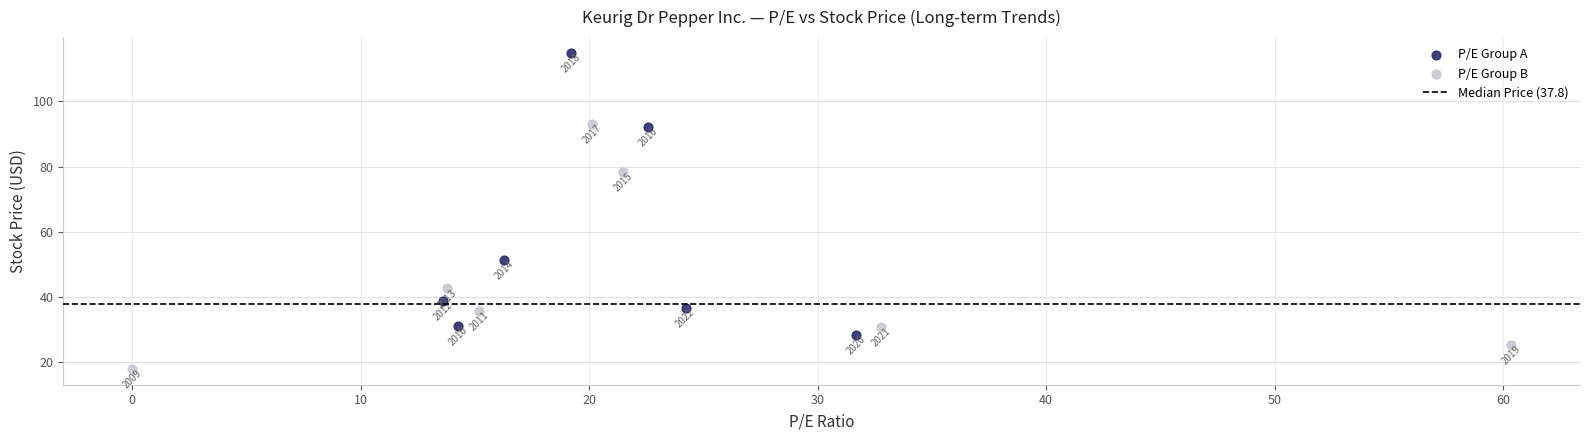

Which series reaches the minimum Y coordinate?

P/E Group B